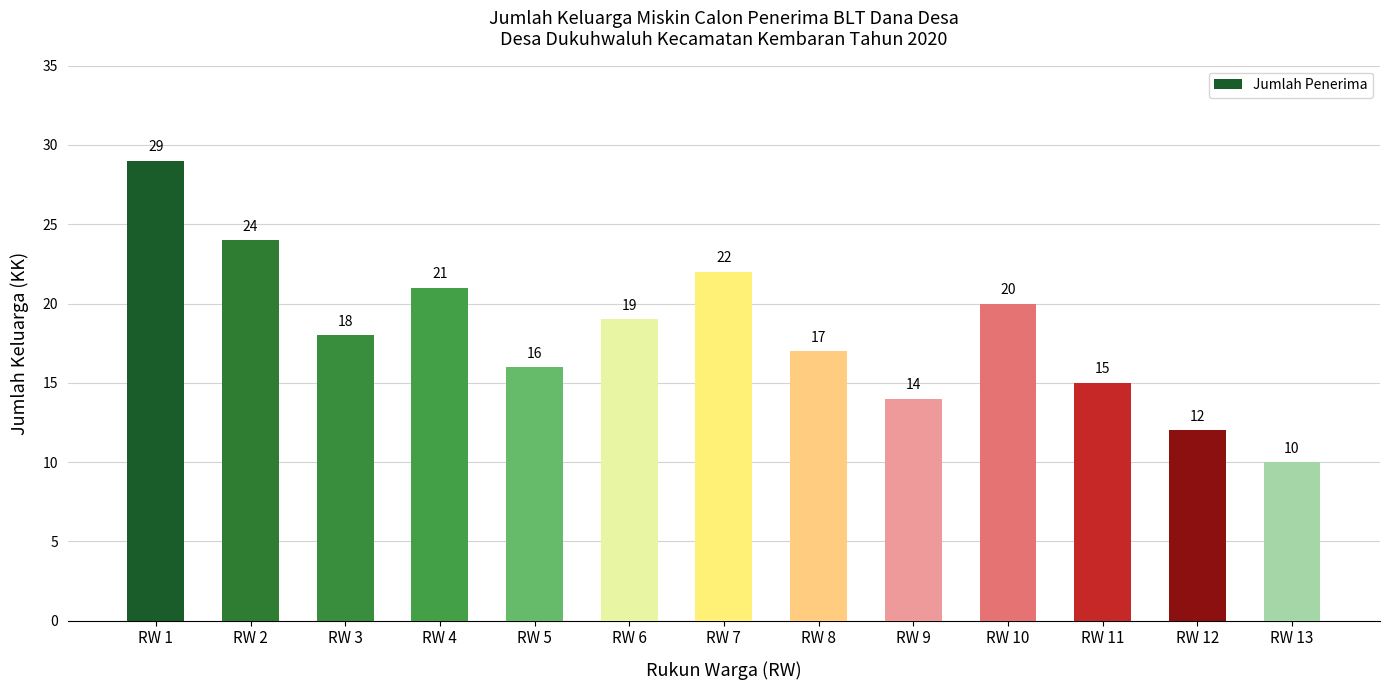

What is the value of the 11th bar from the left?

15